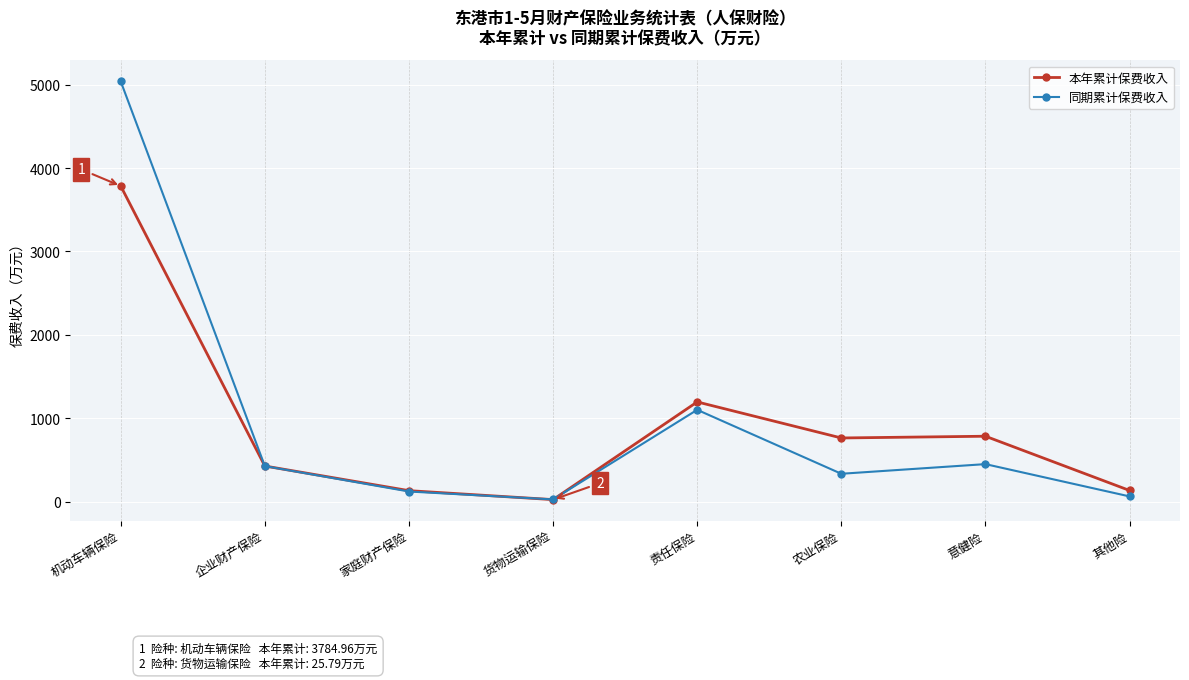

True or false: 同期累计保费收入 and 本年累计保费收入 intersect in this chart.

True